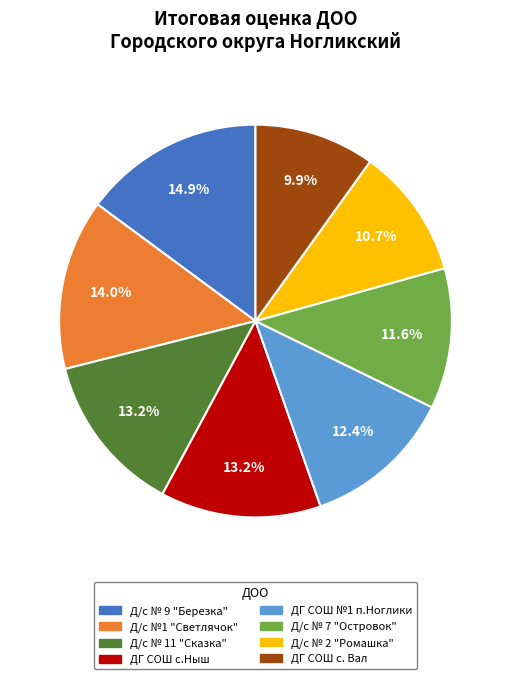

To the nearest percent, what percentage of the pie is Д/с № 7 "Островок"?

12%